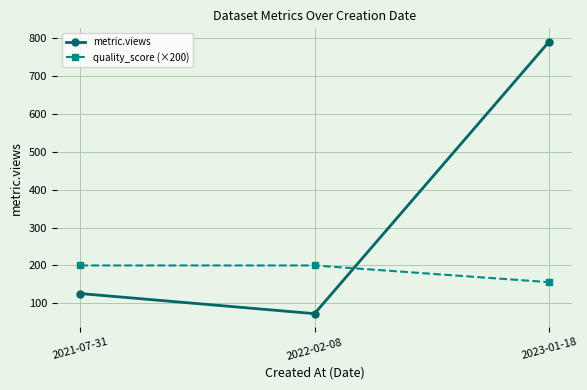

Rank the series by their maximum value, from lowest to highest.

quality_score (×200), metric.views